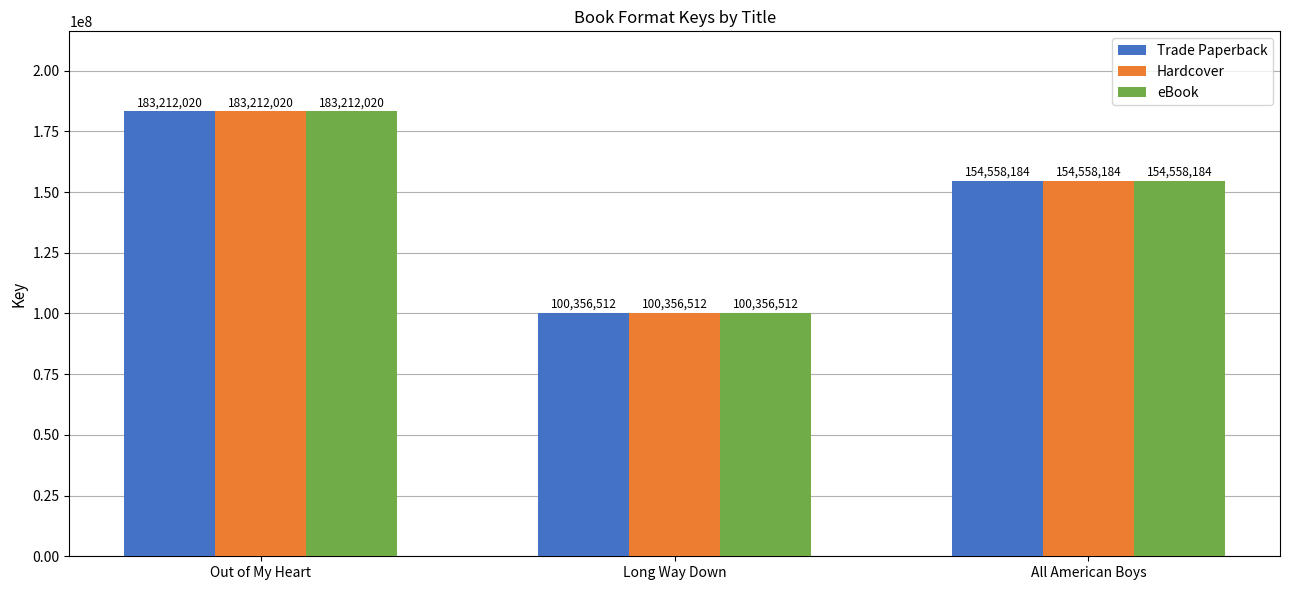

At which label does Hardcover first exceed 154558184?

Out of My Heart